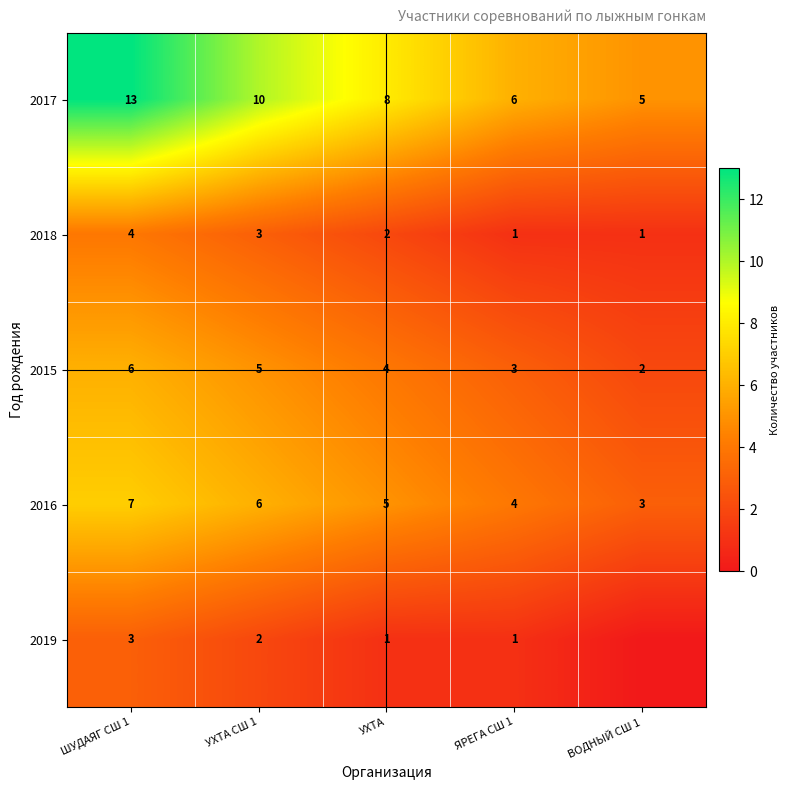

At УХТА, list the series in order from smallest to largest.

2019, 2018, 2015, 2016, 2017